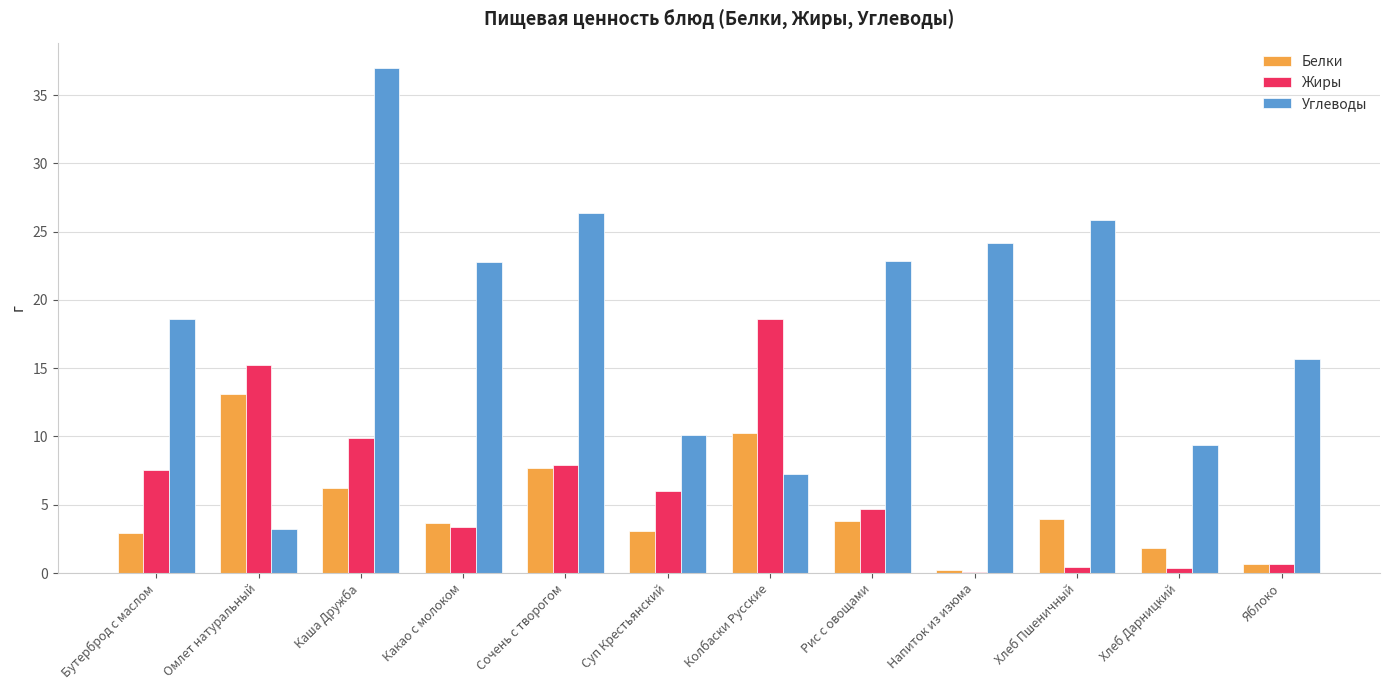

What is the sum of all Углеводы values?

223.2